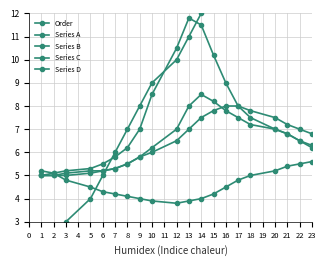

Does the chart have visible grid lines?

Yes